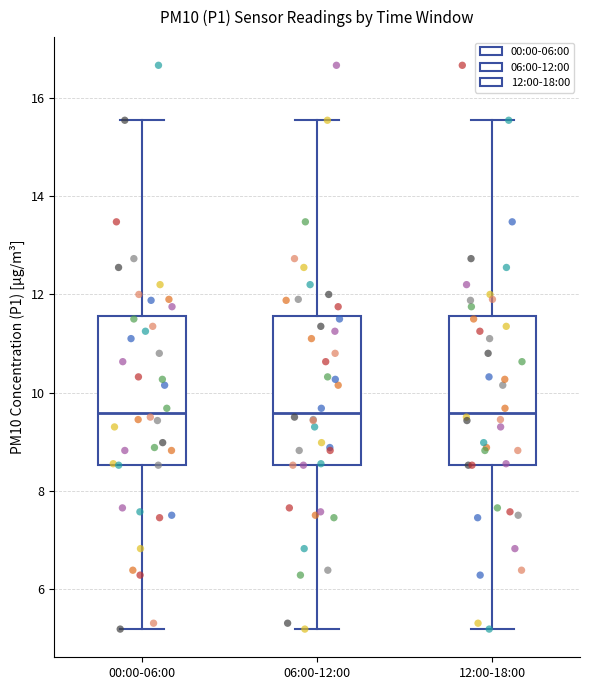

Reading left to right, transcribe this box plot: for each box, give where its median line is, the range the box spans, and where its two whiskers end, as read against the y-axis. The values are not printed on the chart, so give them approximately, as read against the axis.

00:00-06:00: median 9.6, box 8.6 to 11.6, whiskers 5.2 to 15.6
06:00-12:00: median 9.6, box 8.6 to 11.6, whiskers 5.2 to 15.6
12:00-18:00: median 9.6, box 8.6 to 11.6, whiskers 5.2 to 15.6